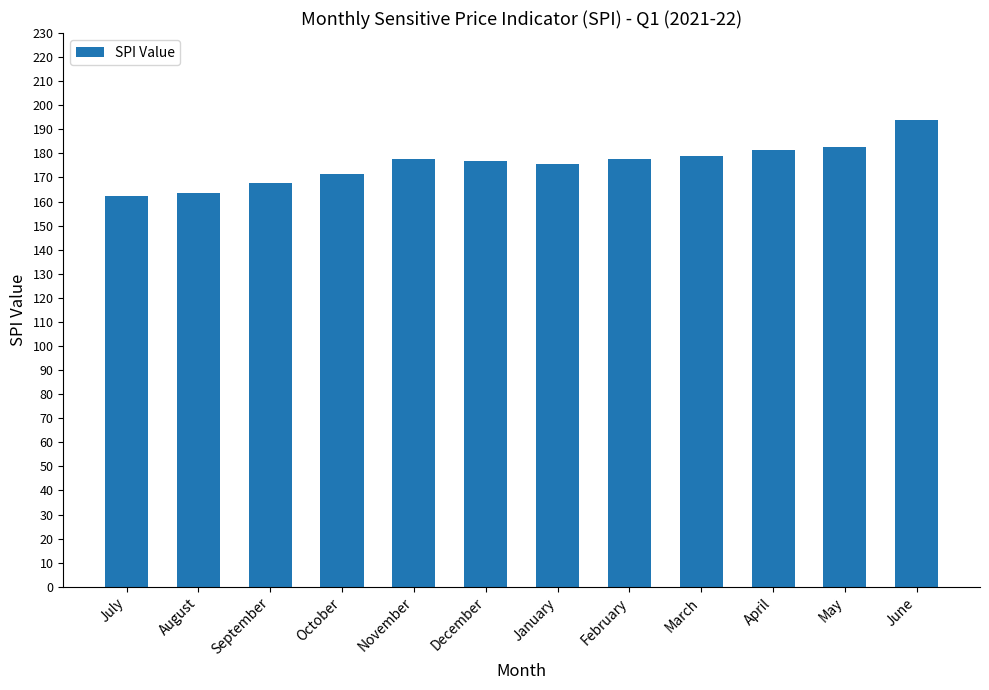

Is it true that the value at April is 58.5?

False